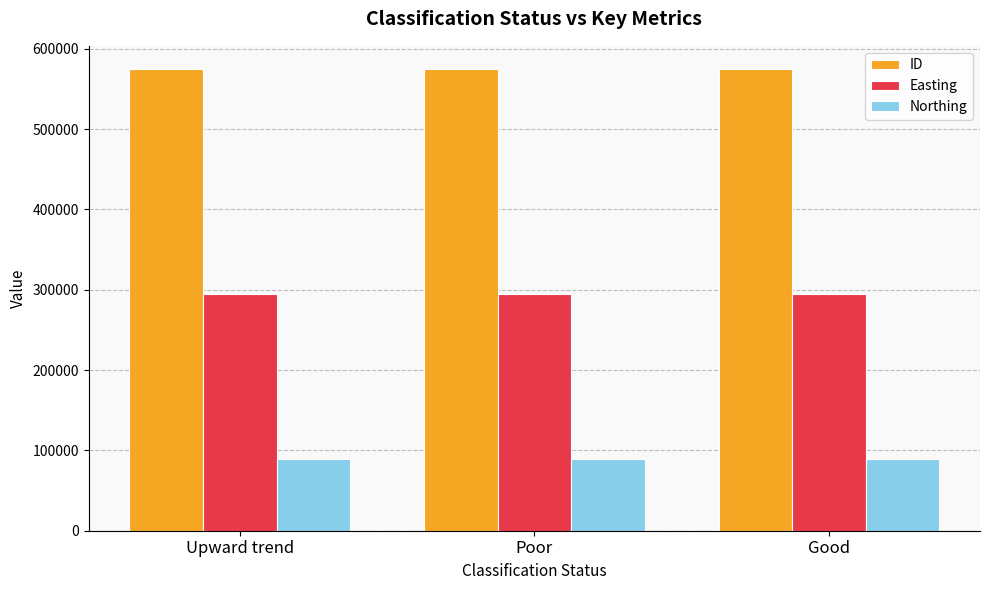

What is the sum of all Easting values?

883026